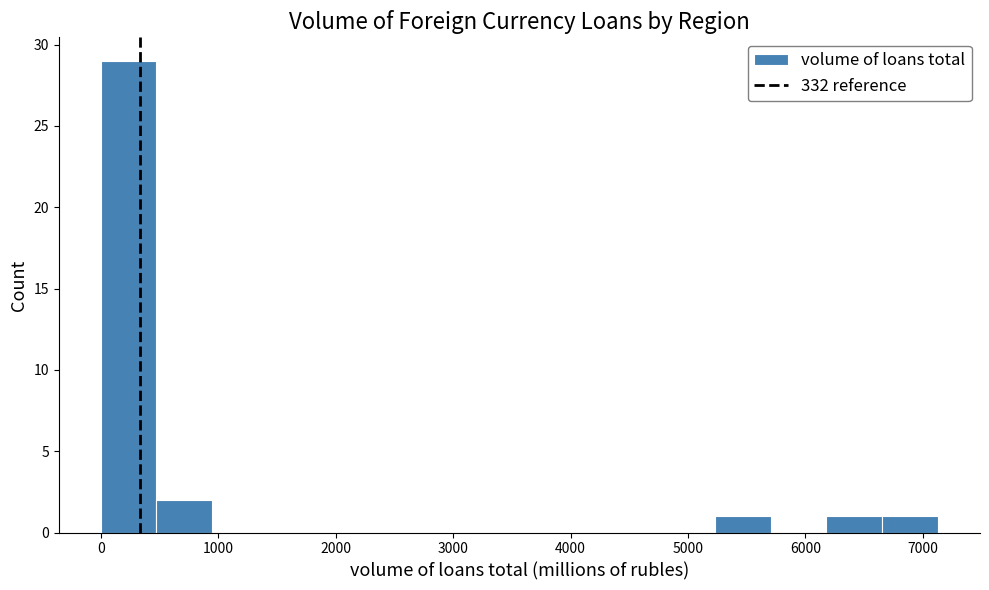

How tall is the bar that spans 5200 to 5700 on the x-axis? Neither the bar edges nor the heights are printed on the chart, so give them approximately, as read against the axes.

1